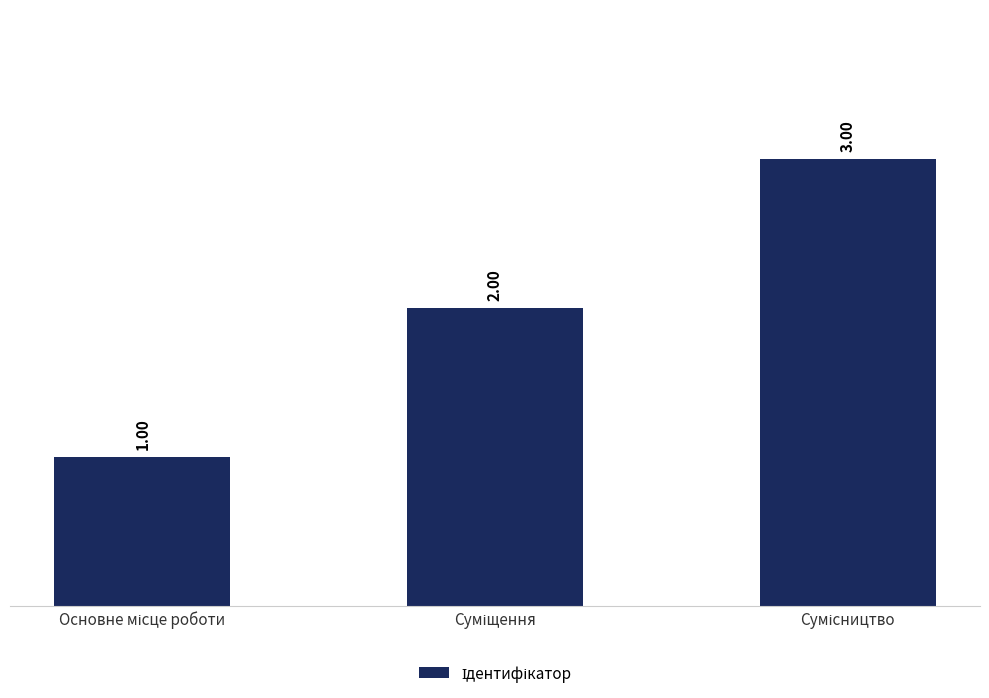

What is the difference between the maximum and second lowest values?

1